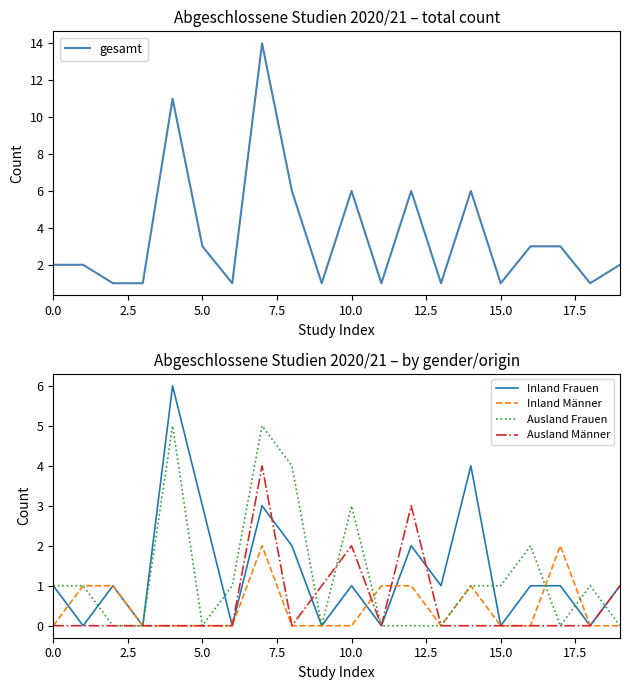

True or false: Inland Frauen and gesamt intersect in this chart.

False